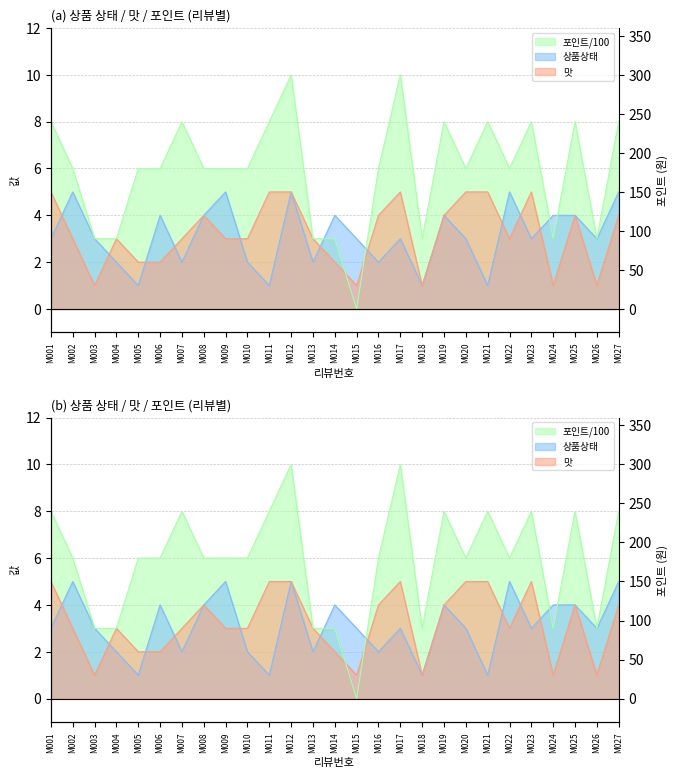

In 상품상태, how many points are higher than both neighbors (excluding endpoints)?

8